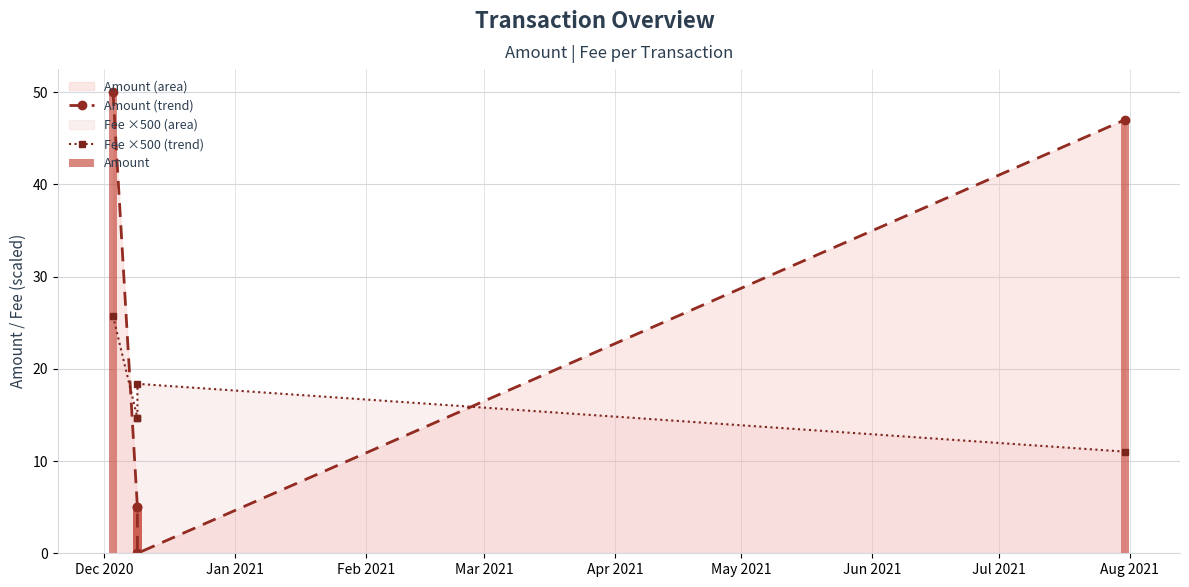

What is the average value of the Amount series?

21.4